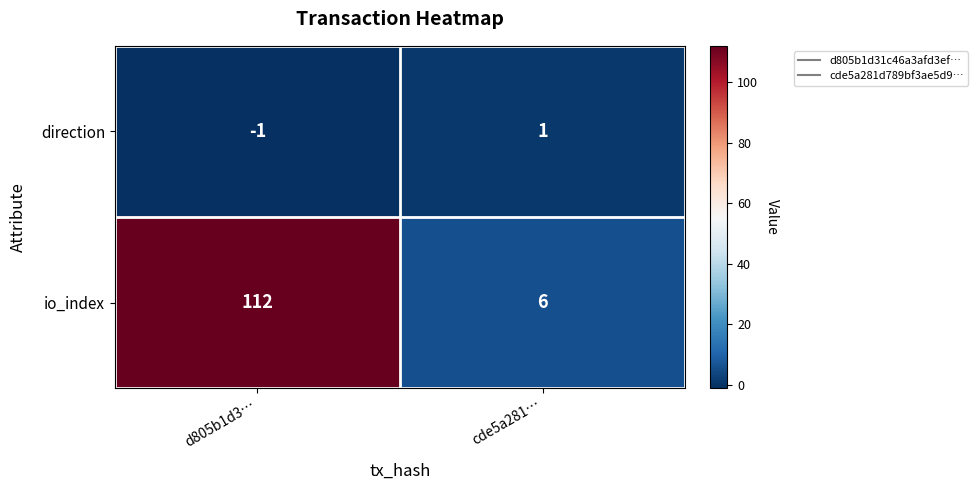

The value of direction at d805b1d3… is 0. True or false?

False